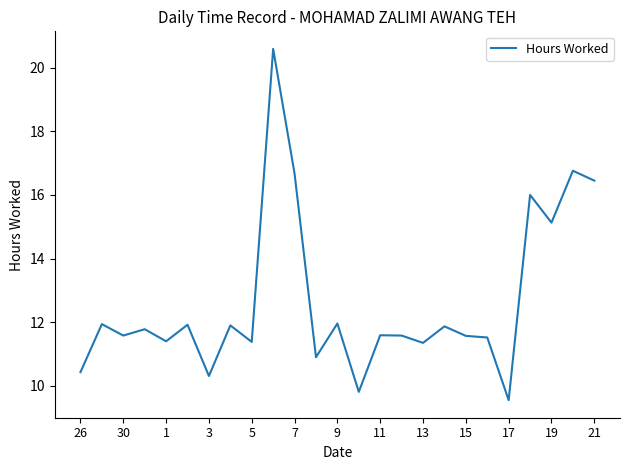

What is the maximum value shown in the chart?

20.6